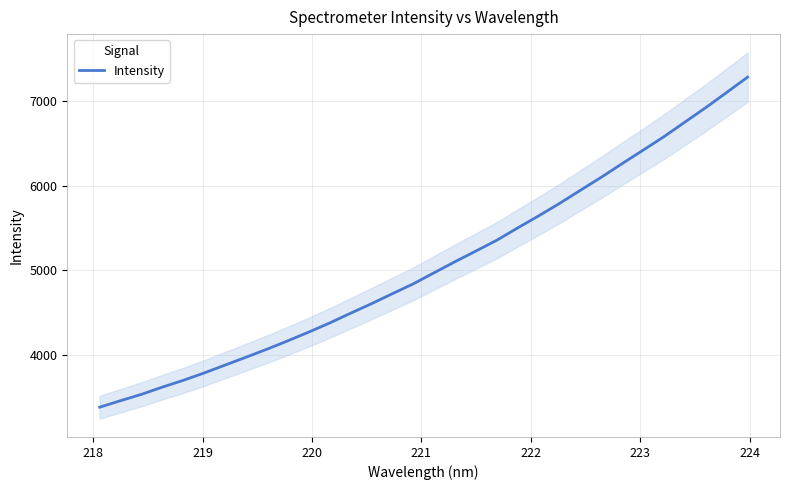

What is the highest value of the Intensity series?

7280.8